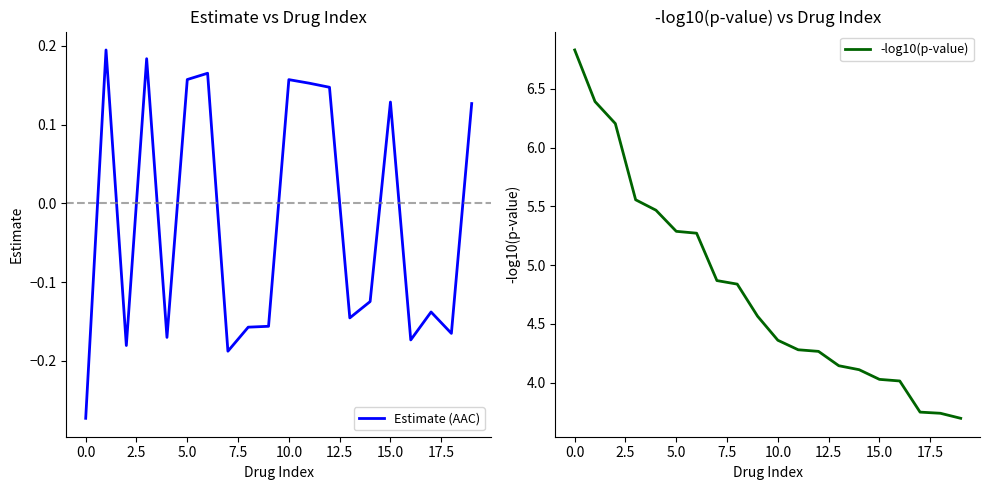

What are all the series names shown in the legend?

Estimate (AAC), -log10(p-value)